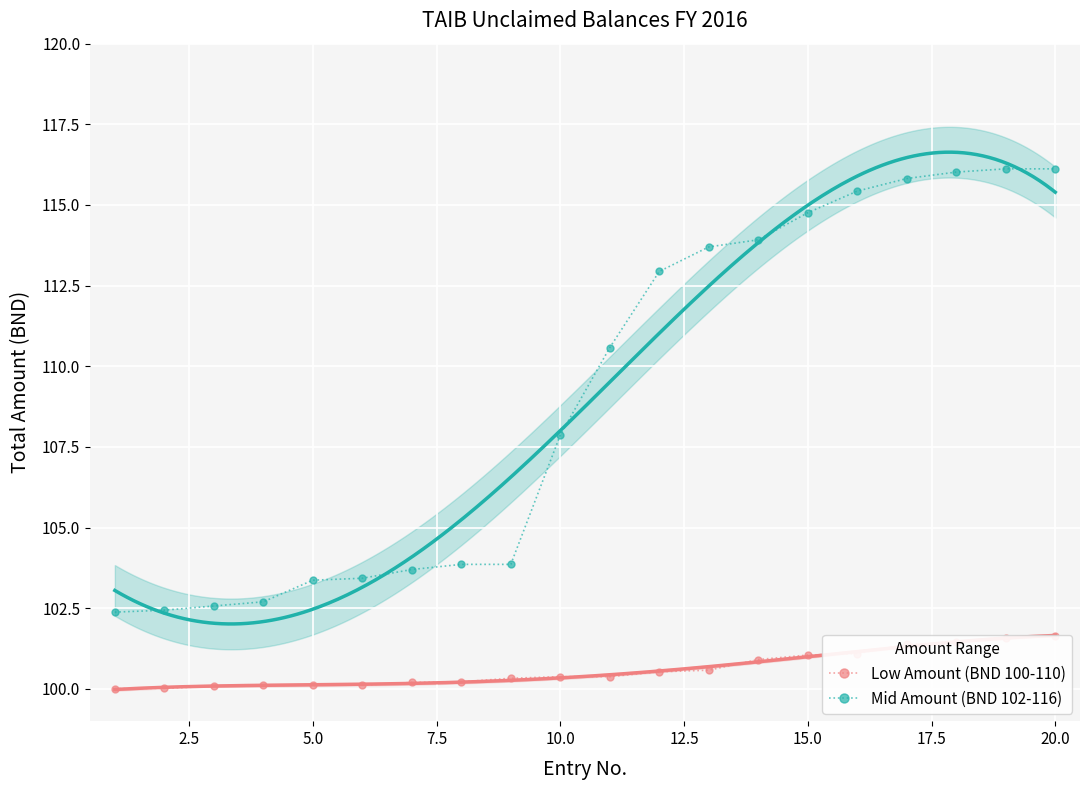

What is the lowest value of the Mid Amount (BND 102-116) series?

102.4